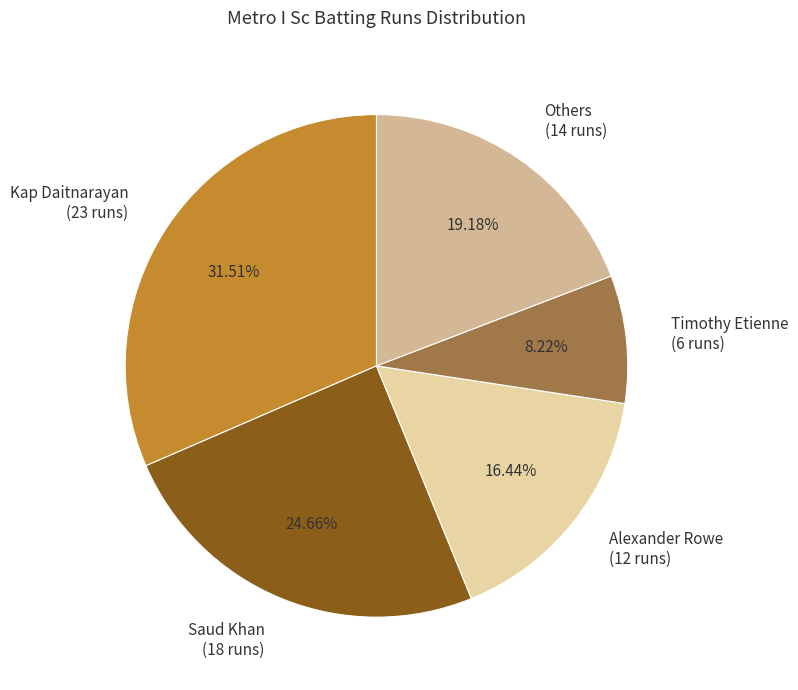

Do Alexander Rowe and Others together represent more than half of the pie?

No